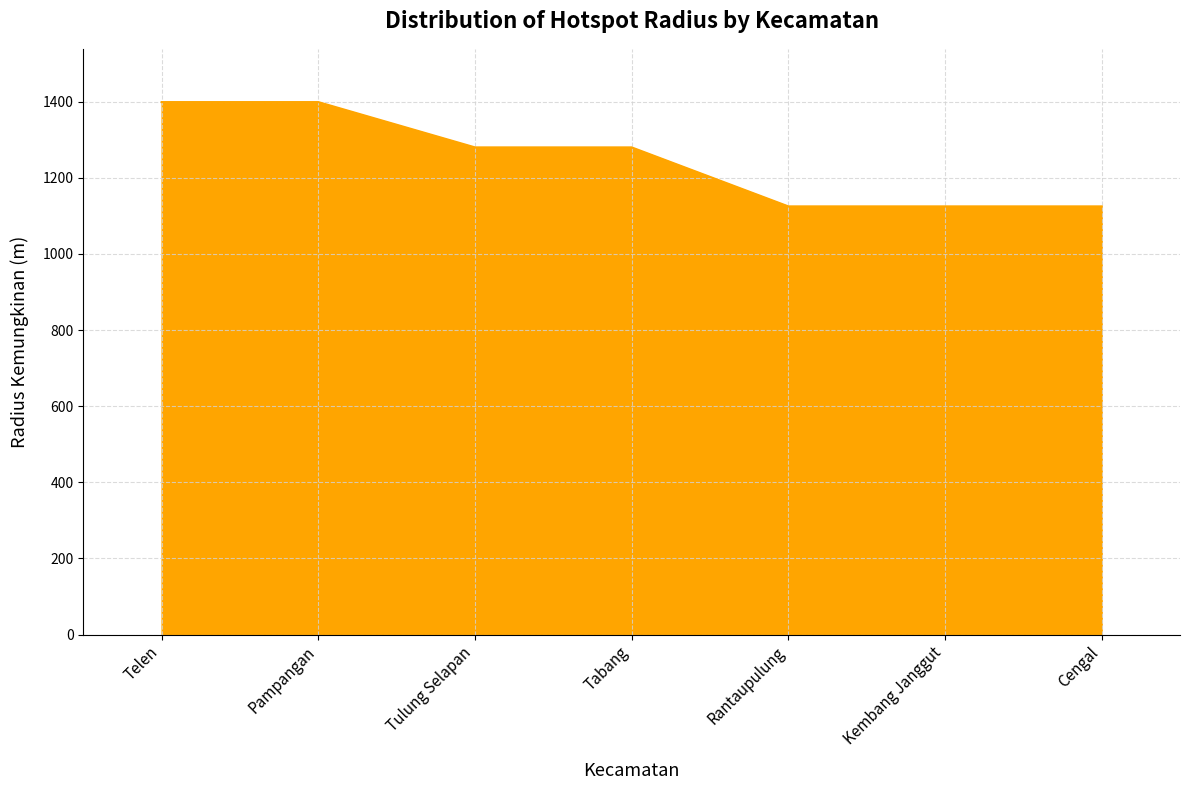

Read the value at Telen.

1399